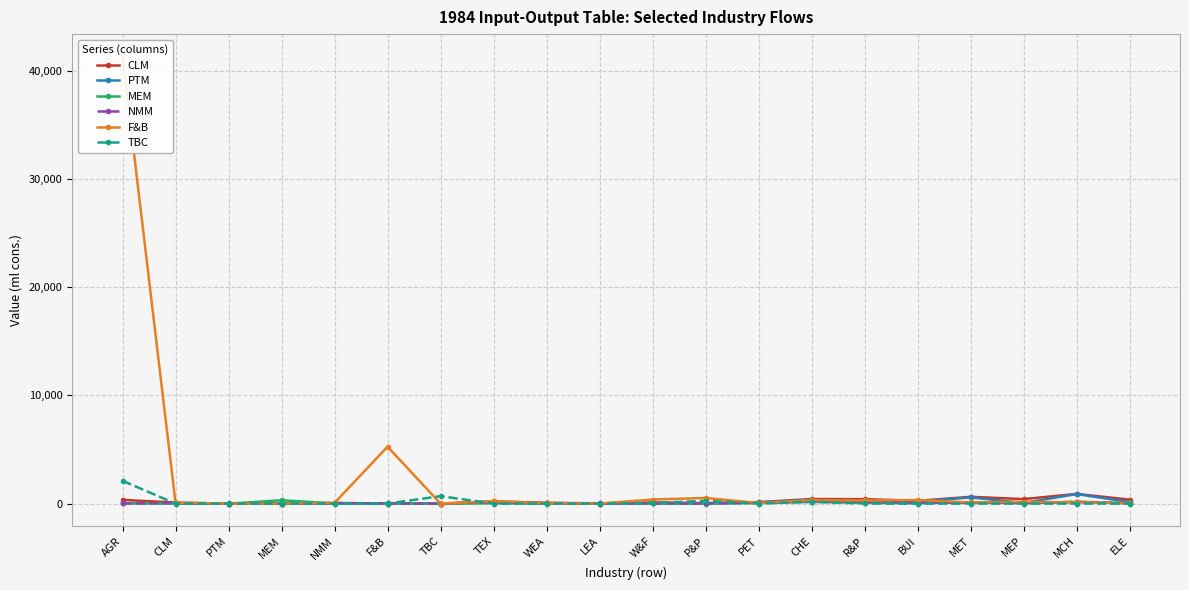

At which label does NMM first exceed 49?

NMM